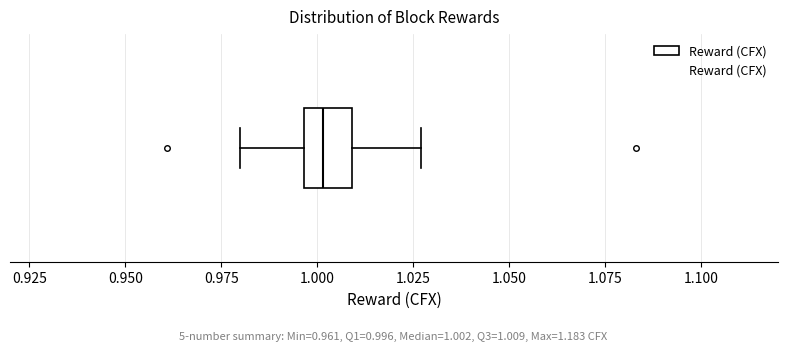

Where is the right edge of the box on the x-axis? The values are not printed on the chart, so give them approximately, as read against the axis.

1.010